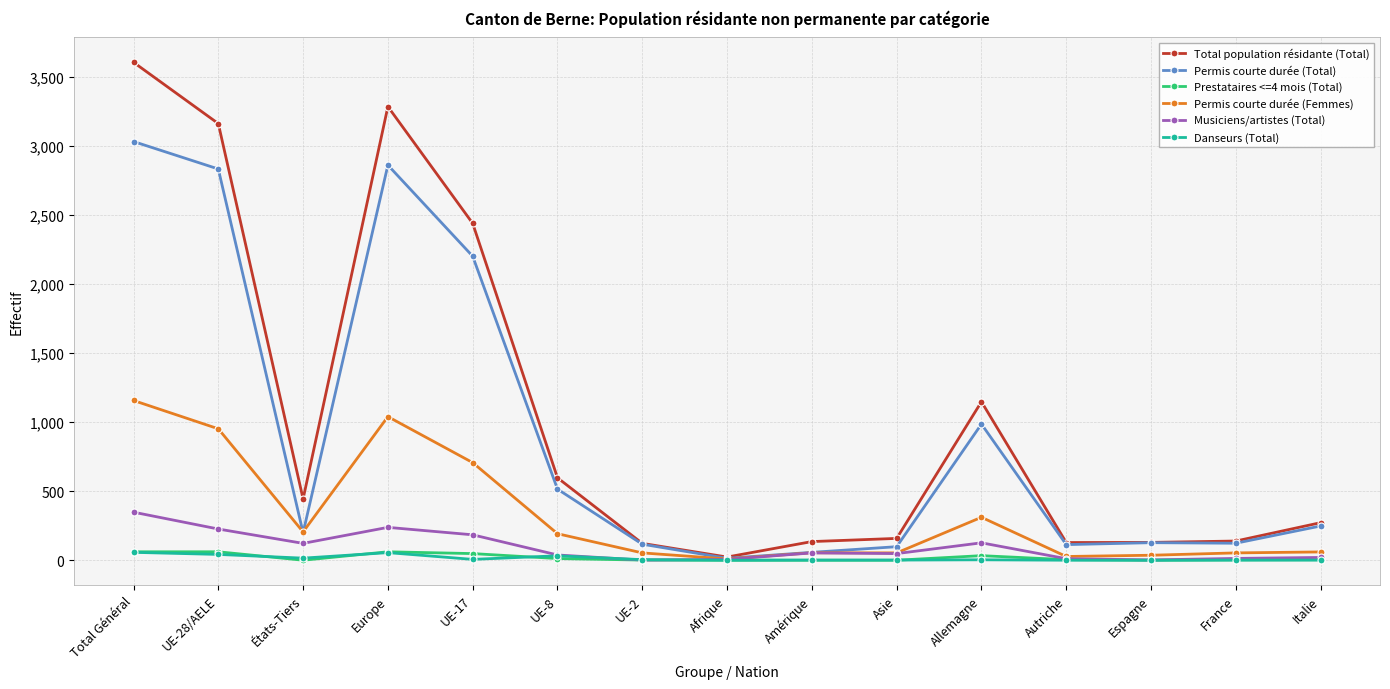

True or false: Total population résidante (Total) has more than 1 interior local peaks.

True